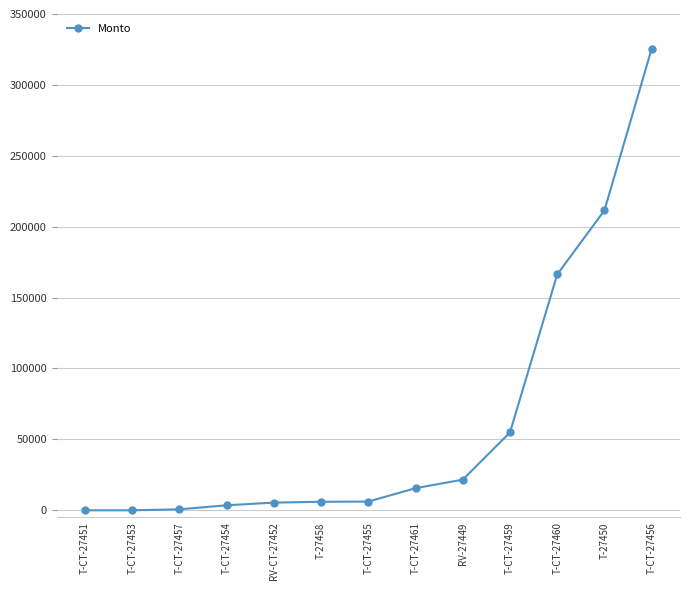

What is the label of the 6th point from the left?

T-27458